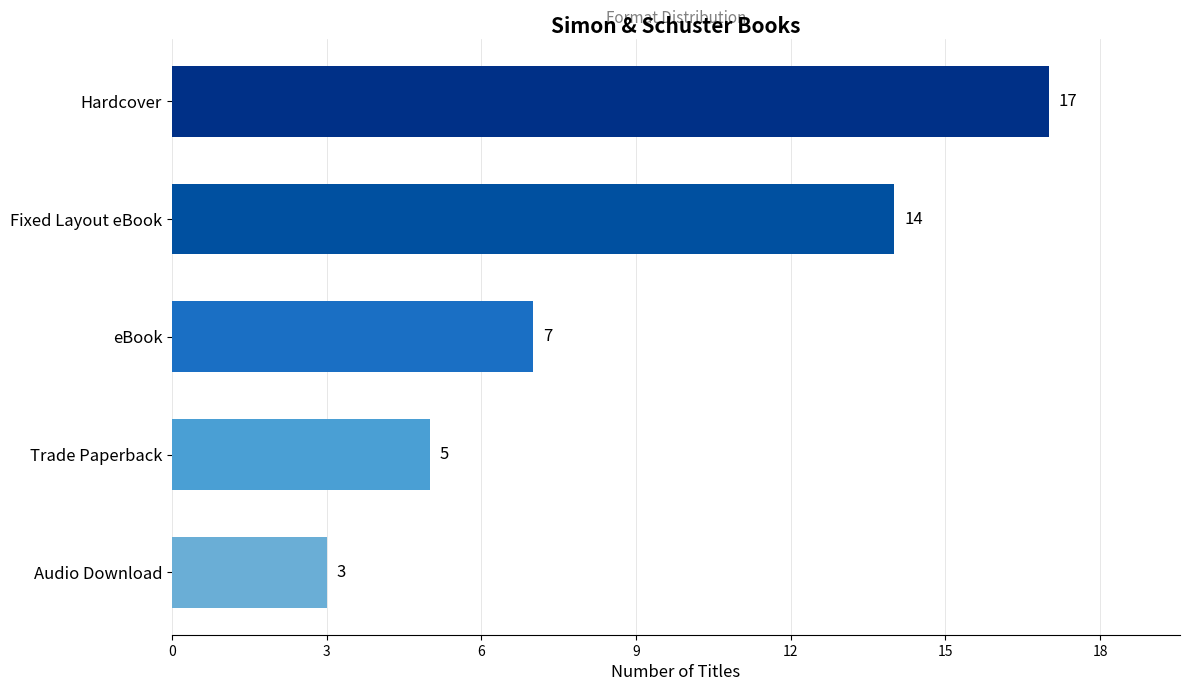

How many data points are less than 7?

2